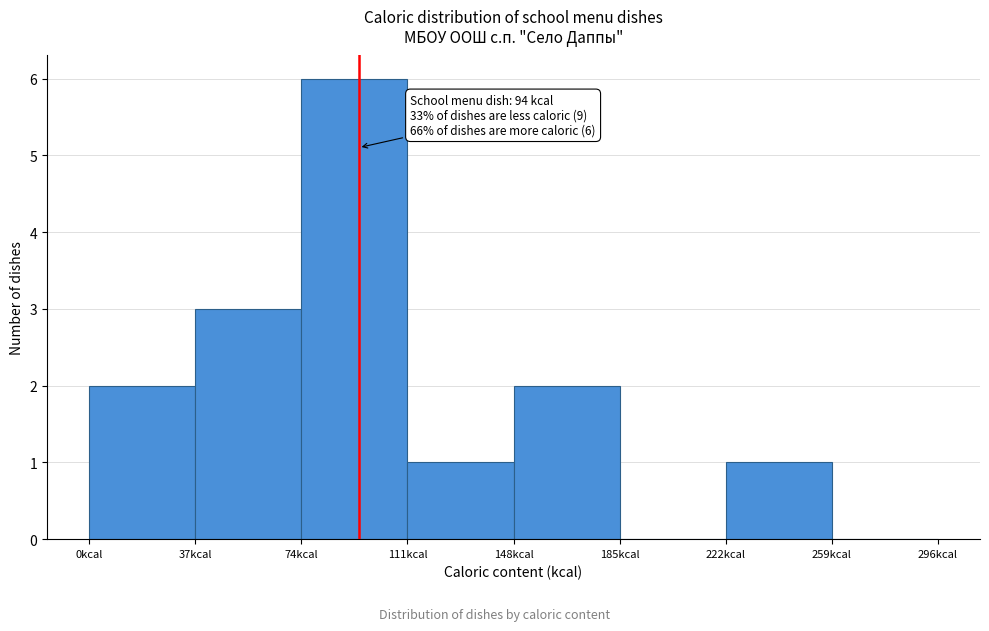

Over which range of the x-axis is the bar tallest?

74 to 111